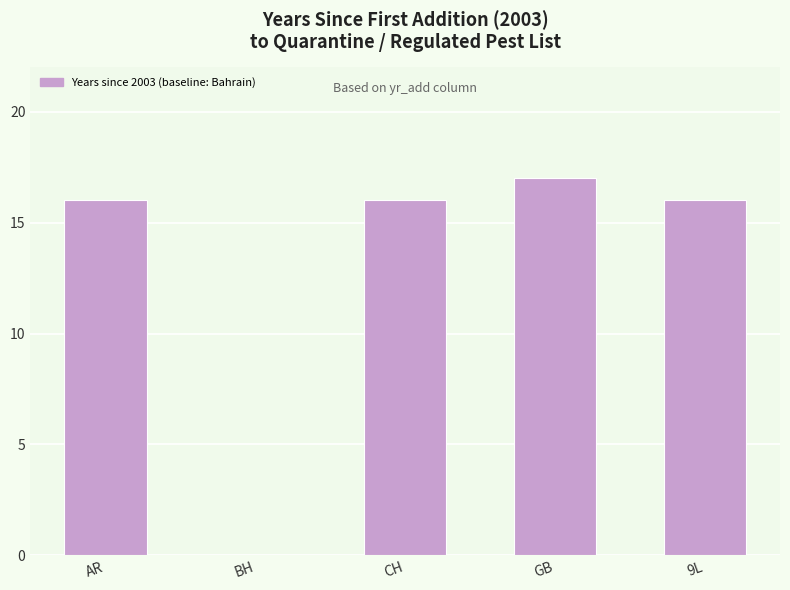

How many data points does each series have?

5